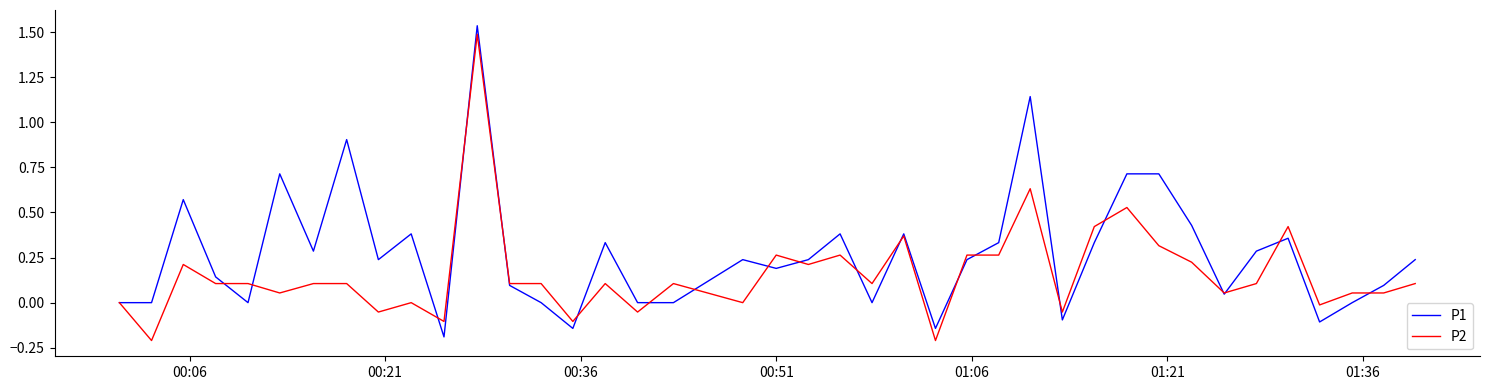

Which series has the largest total across all categories?

P1